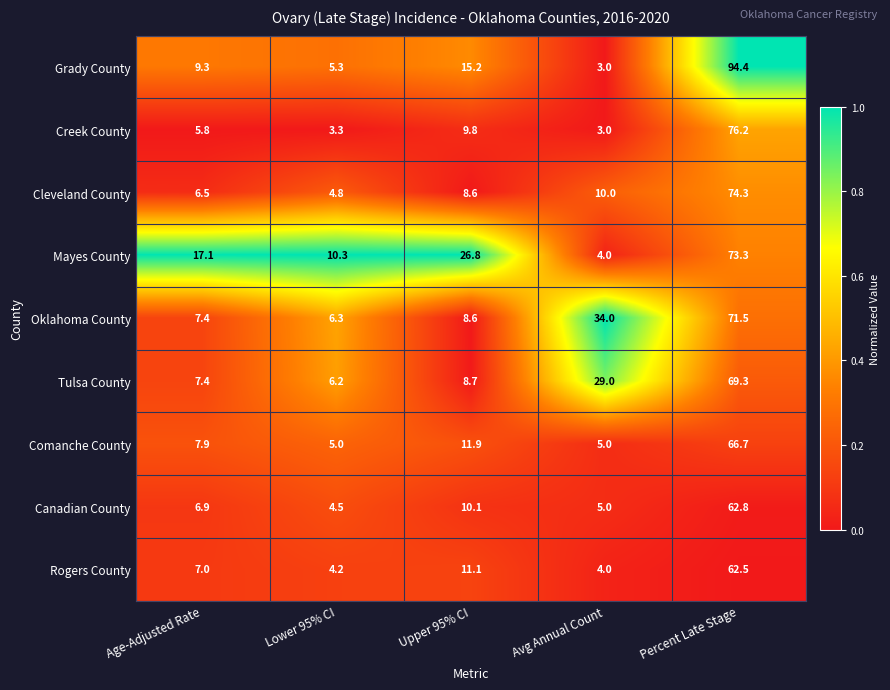

Count the number of data series in this chart.

9